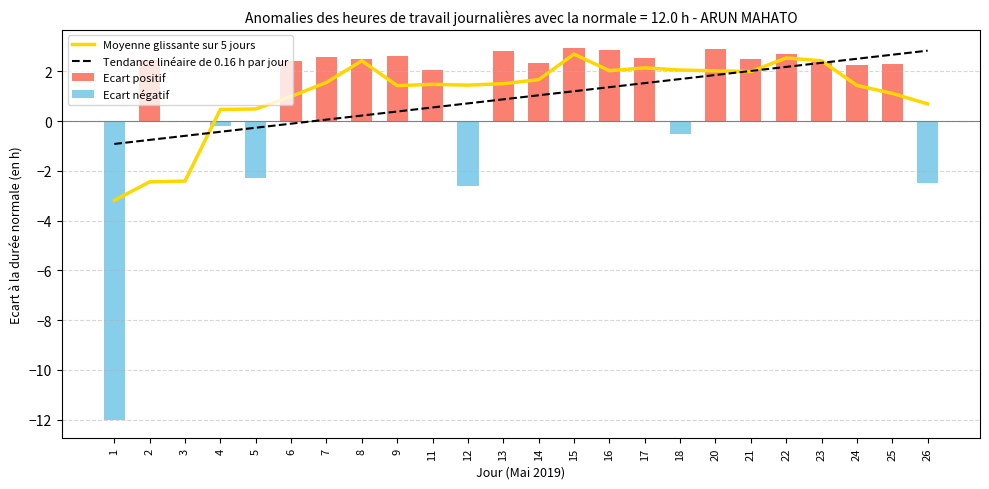

What is the difference between the highest and lowest values at 4?

0.9